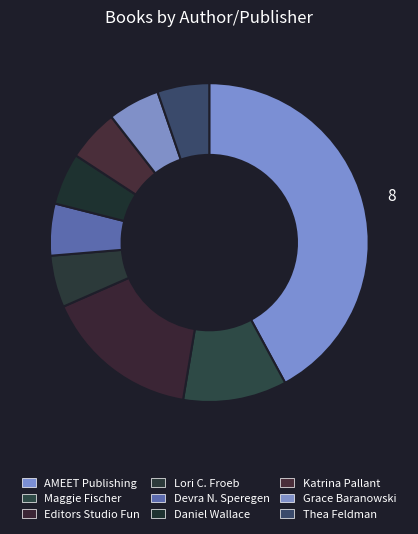

Count the number of slices in the pie.

9